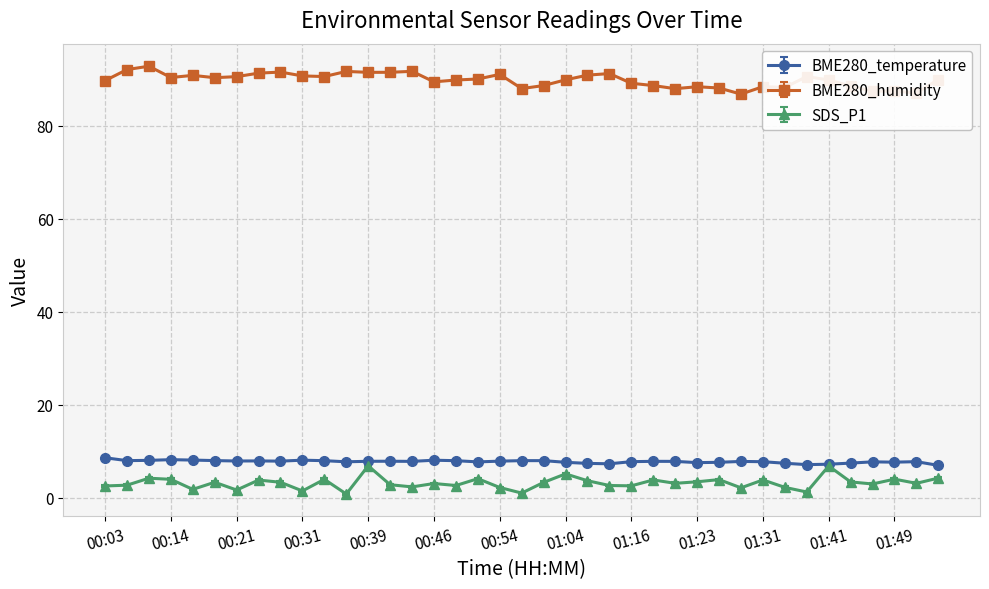

What is the value of the SDS_P1 point at the 35th from the left?

3.4